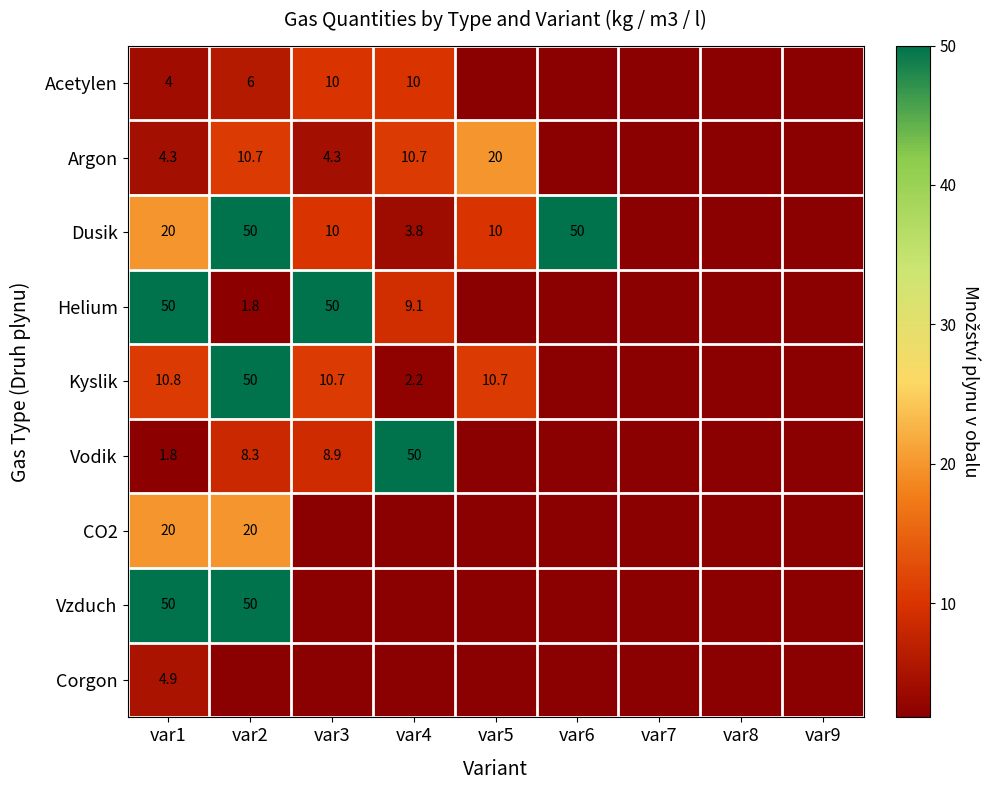

How many values in Argon are above zero?

5